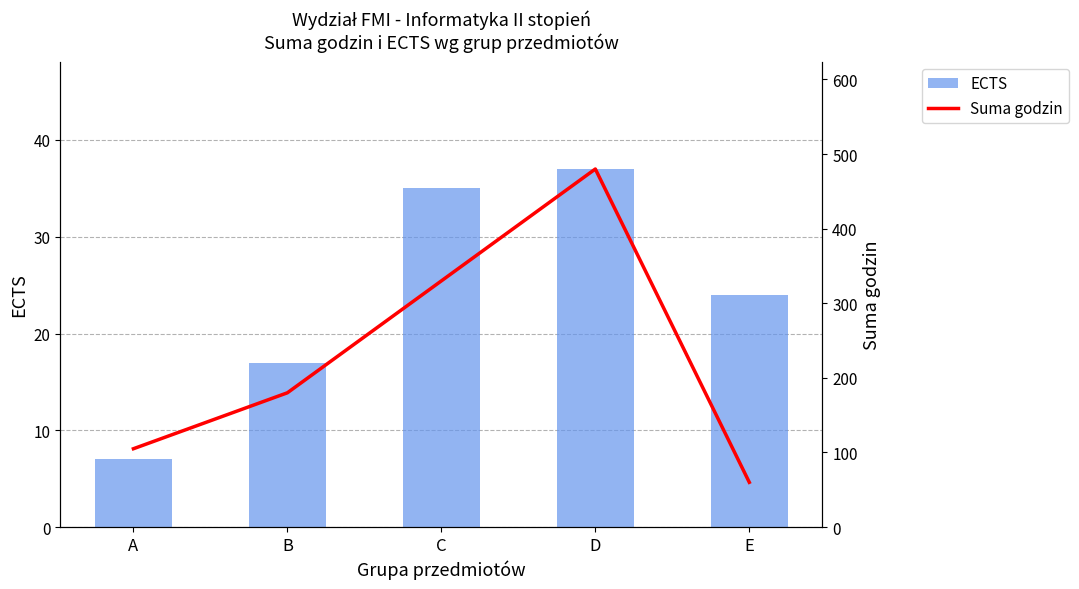

Reading left to right, transcribe all the data shown in this chart.

ECTS: A=7	B=17	C=35	D=37	E=24
Suma godzin: A=105	B=180	C=330	D=480	E=60